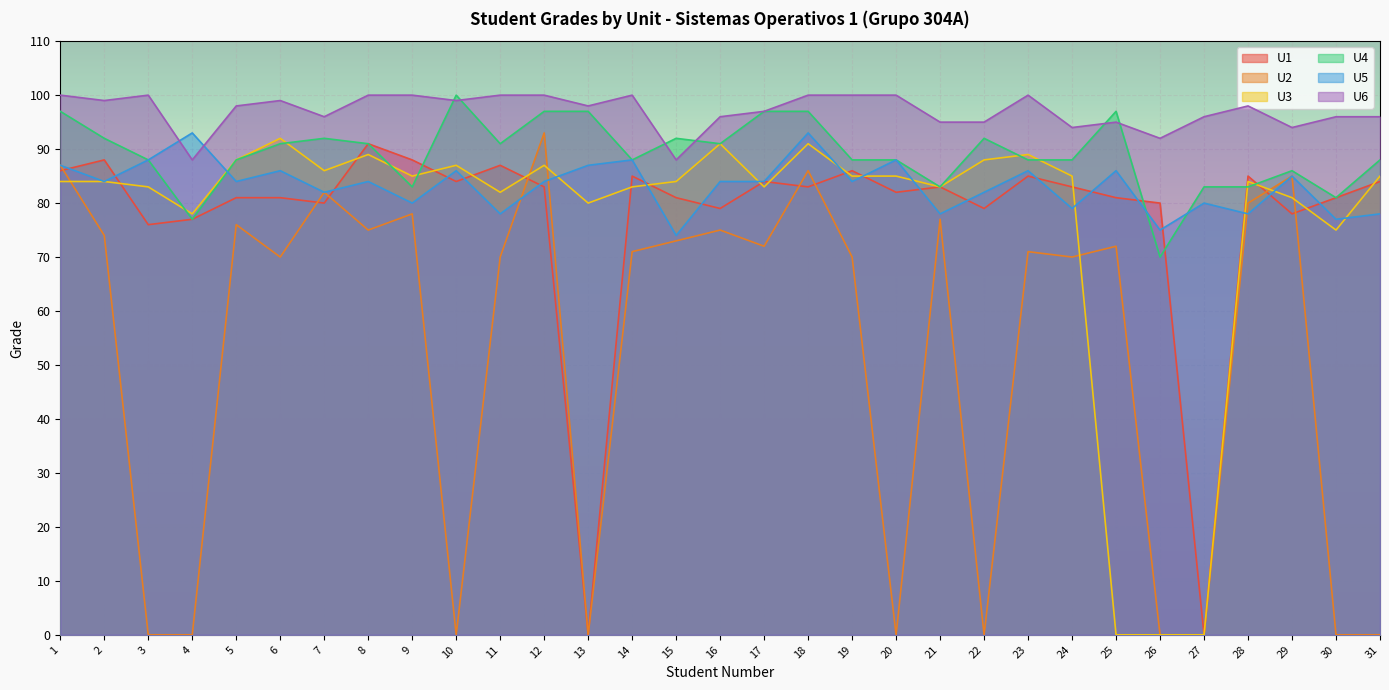

At which category is the sum across all series the highest?

18